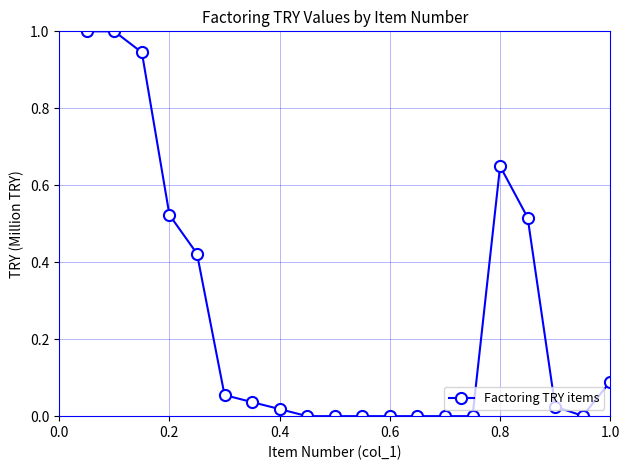

What is the maximum value shown in the chart?

1.0